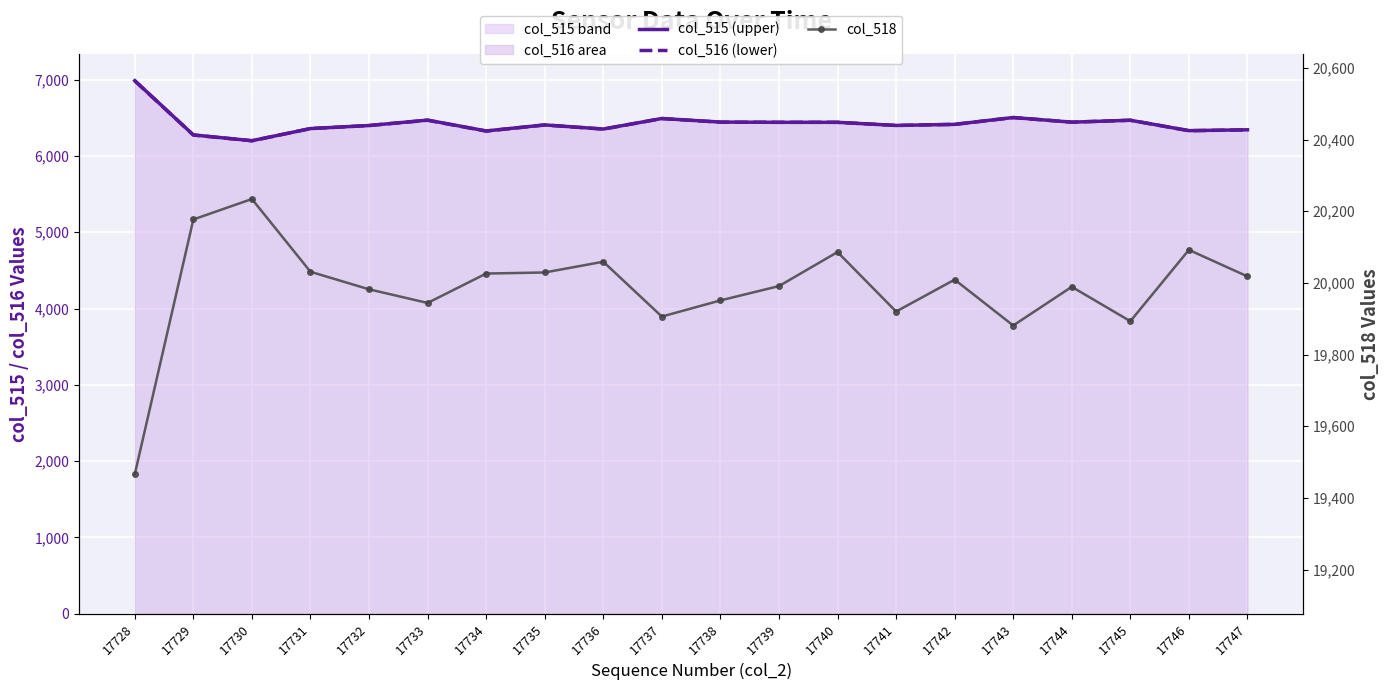

Reading left to right, what are all the values shown in this chart?

col_515 (upper): 17728=6987	17729=6276	17730=6200	17731=6359	17732=6399	17733=6470	17734=6328	17735=6407	17736=6353	17737=6491	17738=6444	17739=6441	17740=6441	17741=6400	17742=6414	17743=6504	17744=6443	17745=6468	17746=6332	17747=6343
col_516 (lower): 17728=6985	17729=6274	17730=6199	17731=6359	17732=6399	17733=6468	17734=6326	17735=6406	17736=6352	17737=6490	17738=6443	17739=6441	17740=6441	17741=6400	17742=6414	17743=6503	17744=6443	17745=6468	17746=6331	17747=6342
col_518: 17728=19466	17729=20177	17730=20234	17731=20031	17732=19982	17733=19944	17734=20026	17735=20029	17736=20059	17737=19906	17738=19951	17739=19991	17740=20086	17741=19920	17742=20009	17743=19881	17744=19989	17745=19893	17746=20092	17747=20018